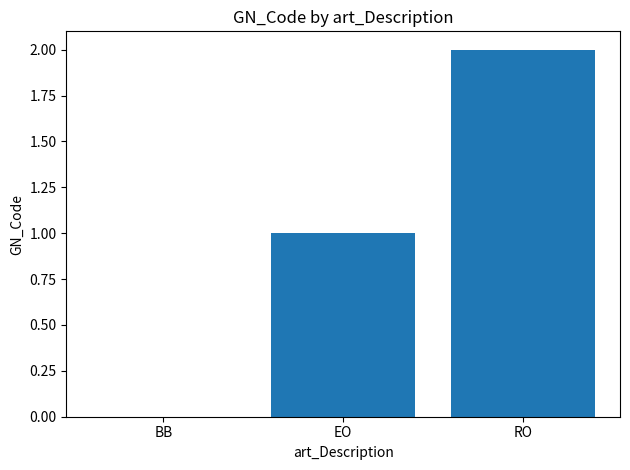

Are the bars horizontal?

No